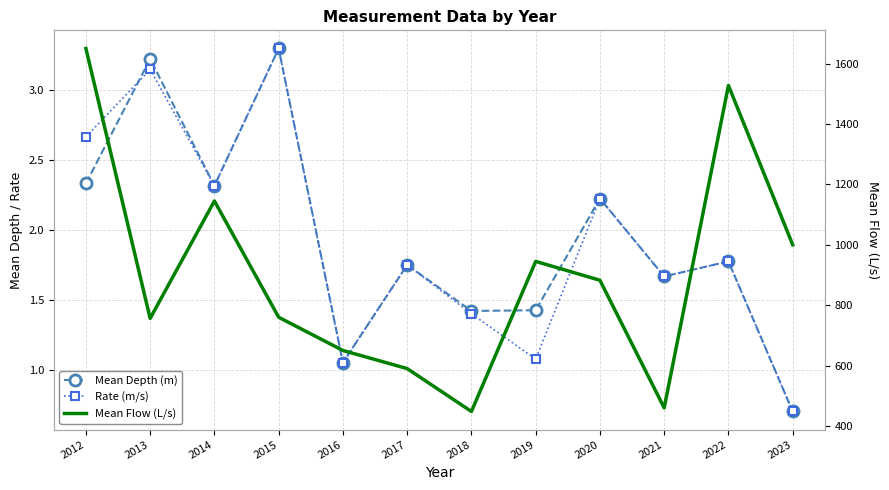

What is the difference between the second highest and second lowest values in the Mean Depth (m) series?

2.2